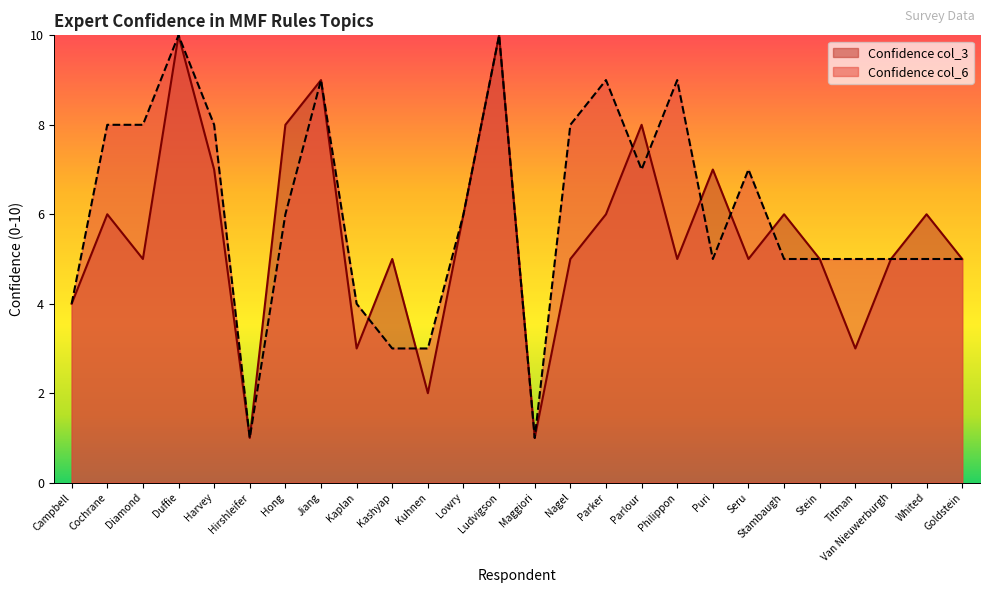

Is it true that Confidence col_6 equals 6 at Ludvigson?

False